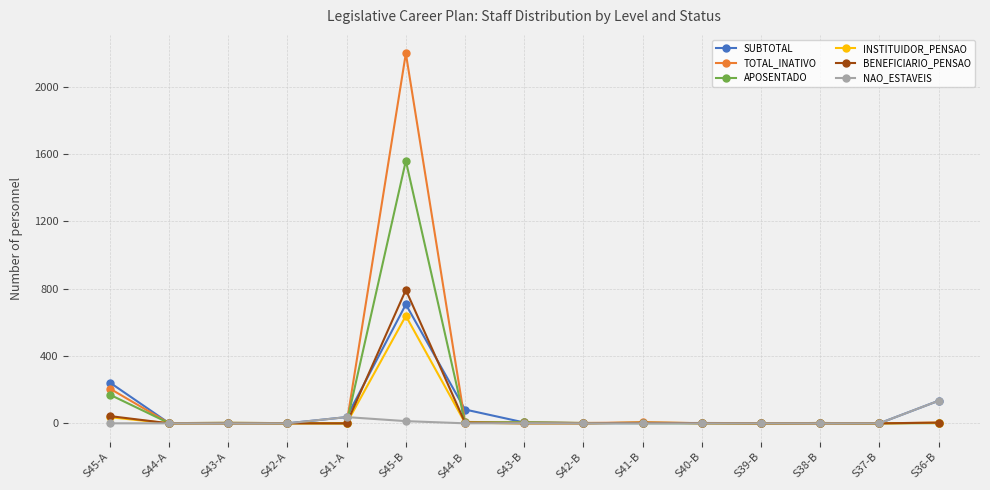

Which series has the largest range (max minus min)?

TOTAL_INATIVO